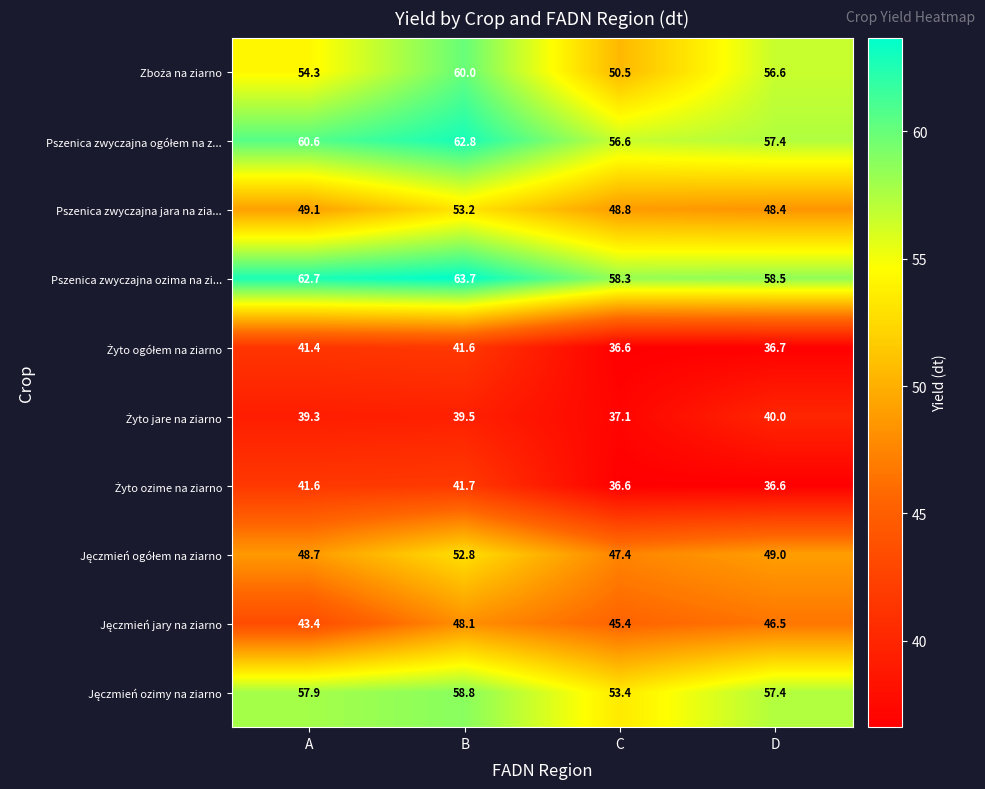

Is it true that Pszenica zwyczajna jara na zia... equals 48.8 at C?

True